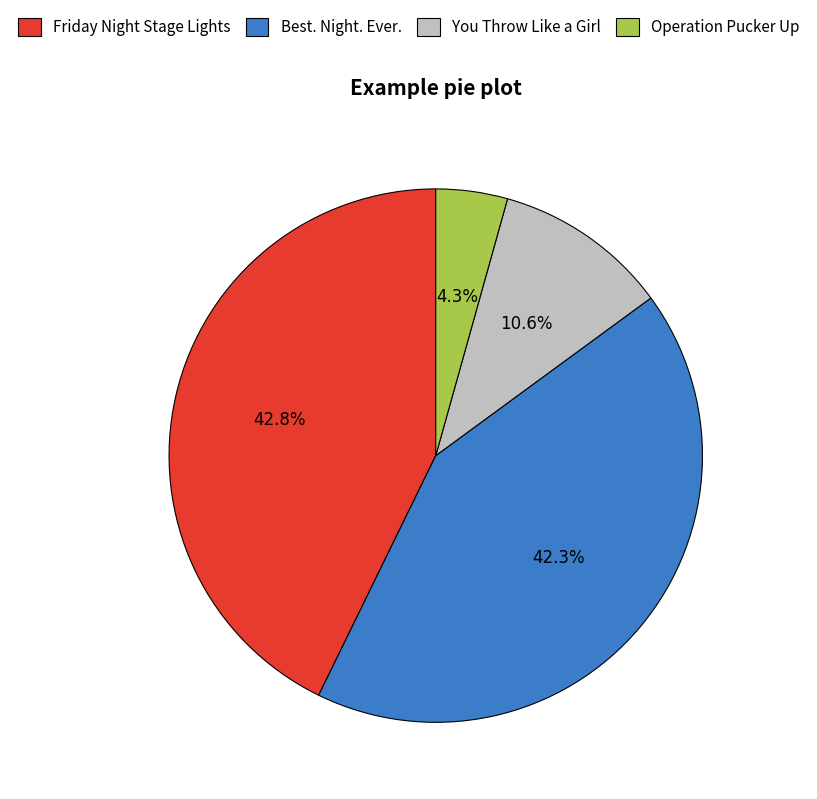

What percentage is the Friday Night Stage Lights slice, to the nearest percent?

43%